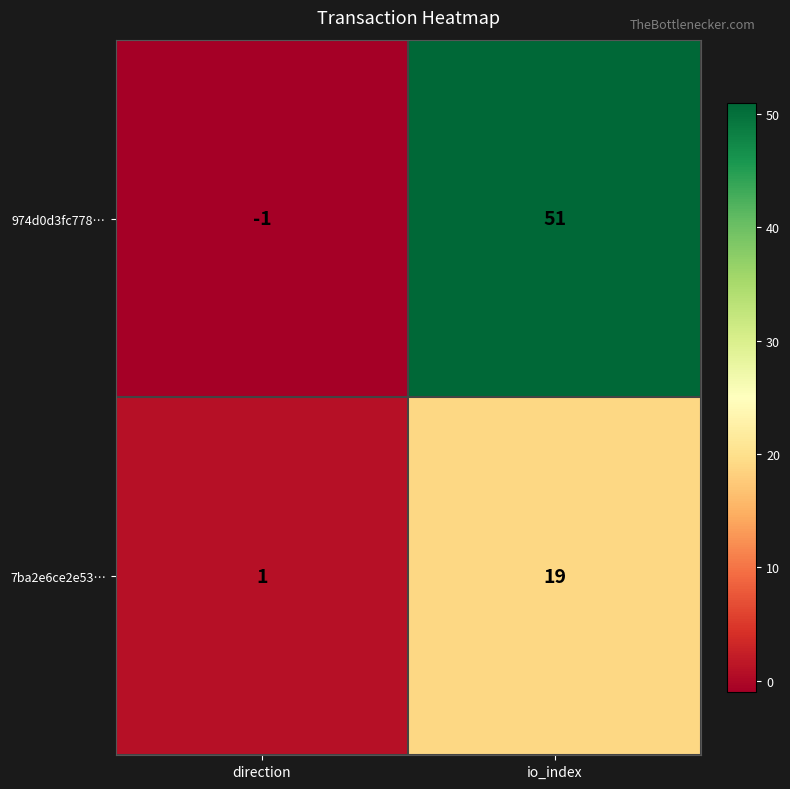

How many series are shown in this chart?

2